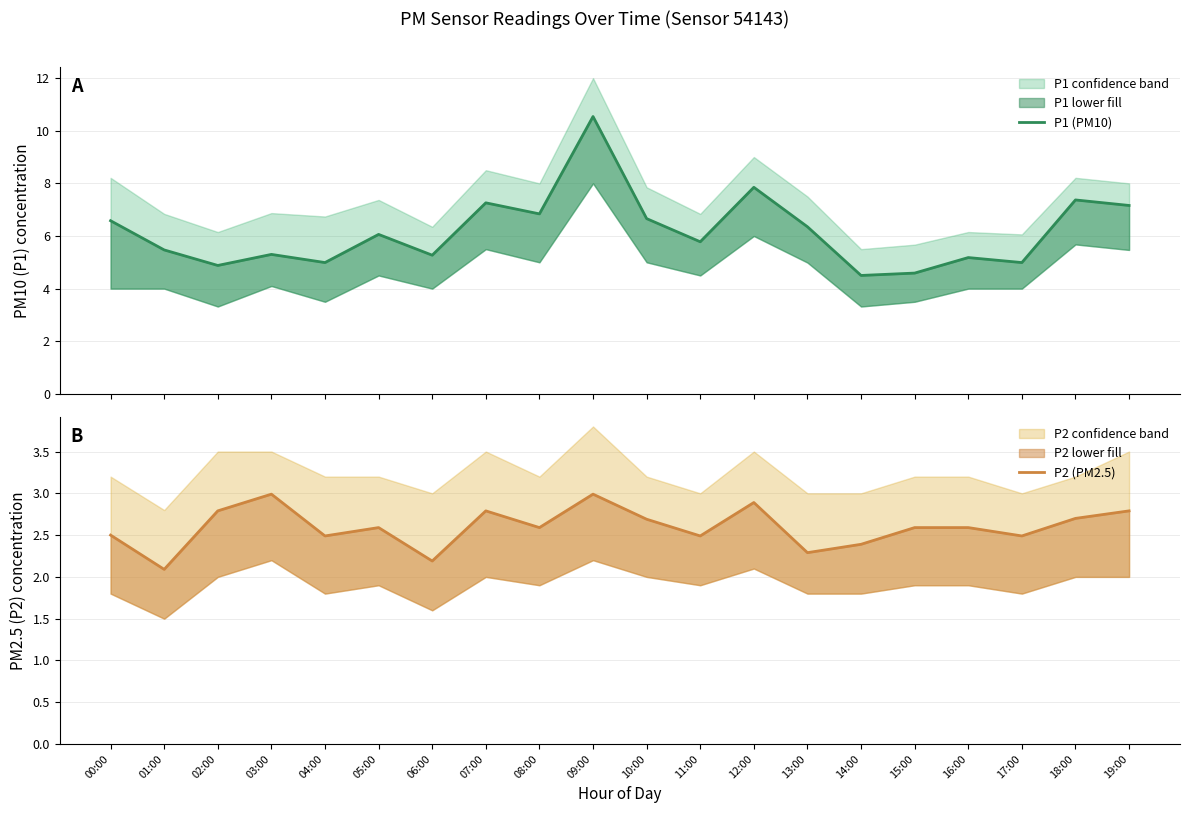

Reading left to right, transcribe all the data shown in this chart.

P1 (PM10): 6.6	5.5	4.9	5.3	5.0	6.1	5.3	7.3	6.8	10.5	6.7	5.8	7.8	6.3	4.5	4.6	5.2	5.0	7.4	7.2
P2 (PM2.5): 2.5	2.1	2.8	3.0	2.5	2.6	2.2	2.8	2.6	3.0	2.7	2.5	2.9	2.3	2.4	2.6	2.6	2.5	2.7	2.8